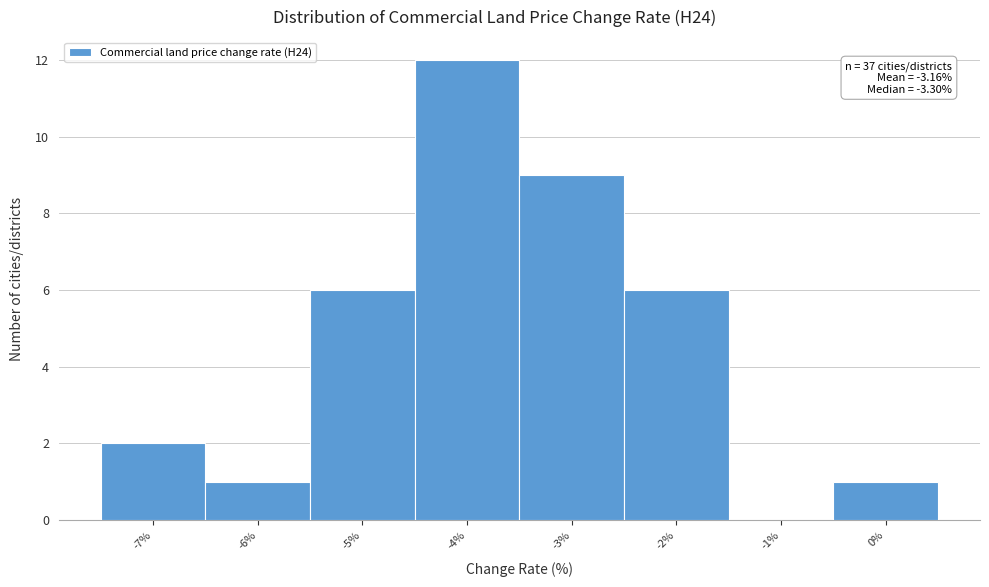

Reading left to right, transcribe all the data shown in this chart.

-7%=2	-6%=1	-5%=6	-4%=12	-3%=9	-2%=6	-1%=0	0%=1